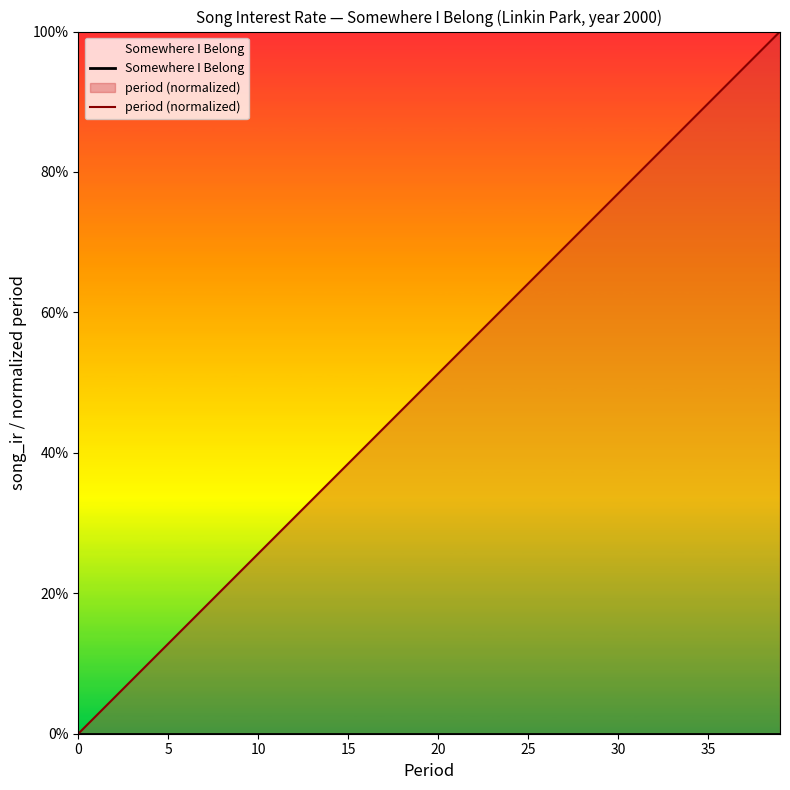

True or false: period (normalized) and Somewhere I Belong cross at least once.

False